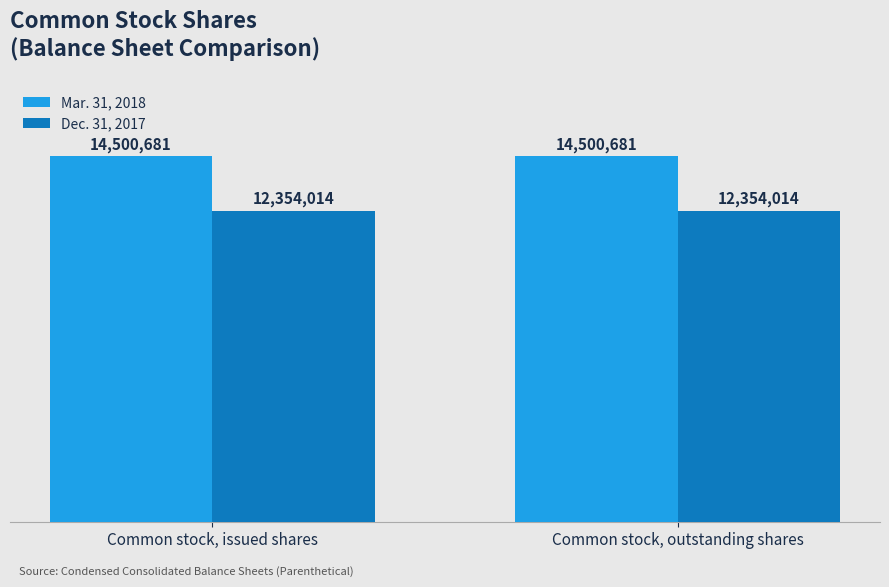

Are the bars horizontal?

No